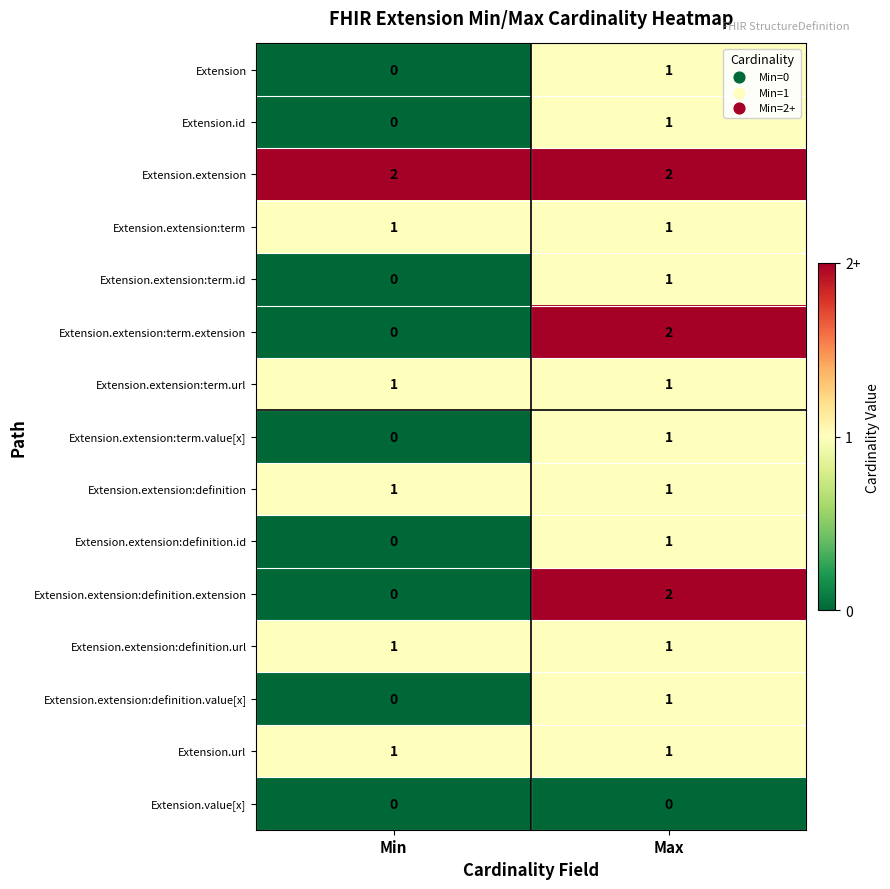

The value of Extension.extension:term.extension at Min is -1. True or false?

False